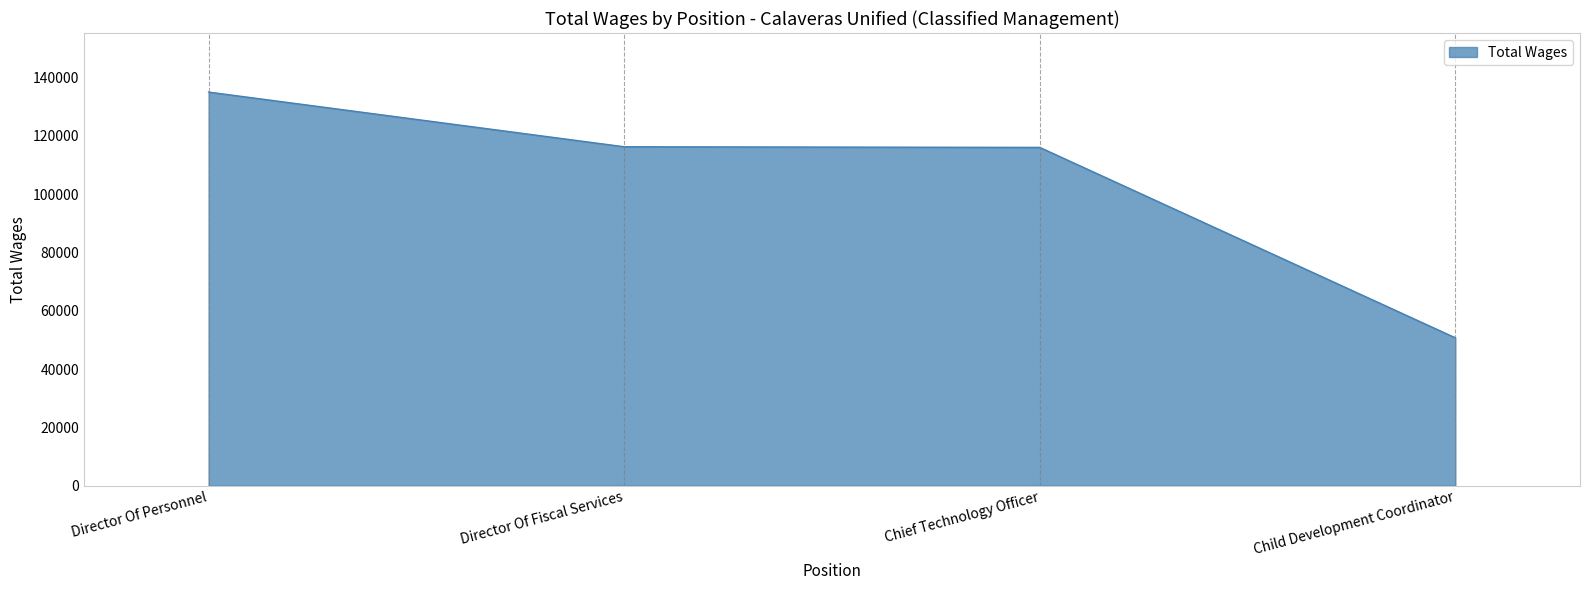

What is the difference between the maximum and minimum values?

84266